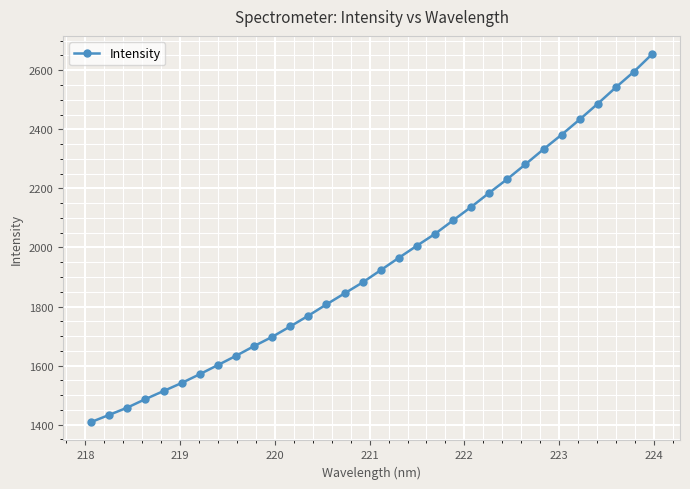

What is the sum of all values?

62340.3